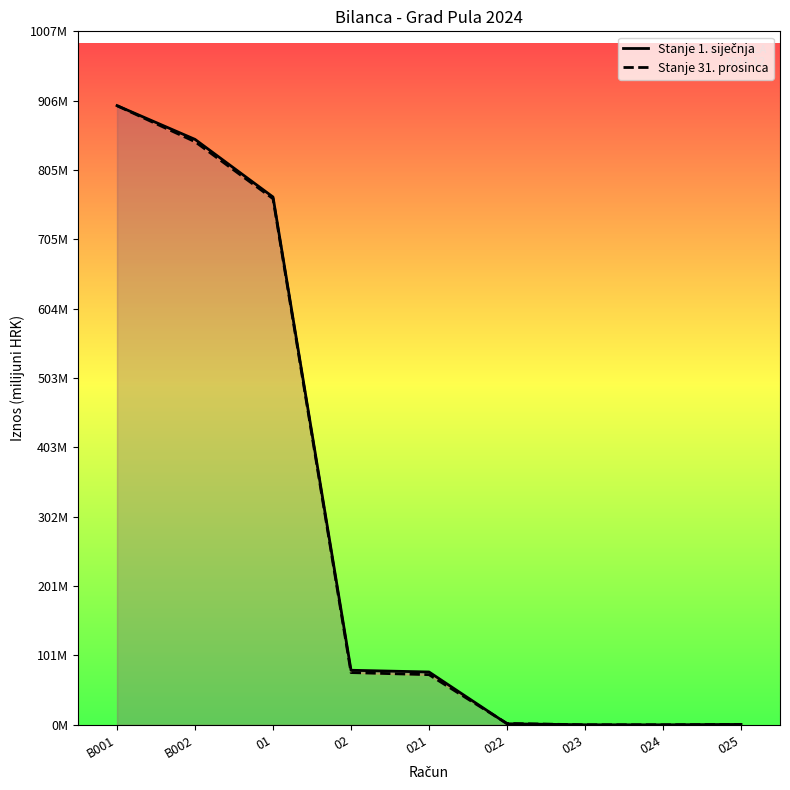

What are all the series names shown in the legend?

Stanje 1. siječnja, Stanje 31. prosinca